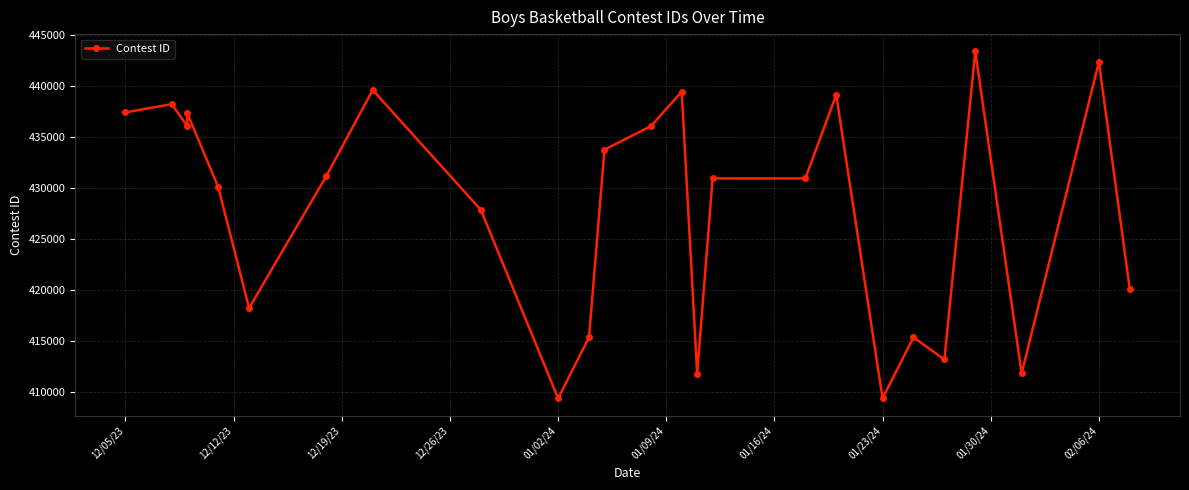

What is the average value?

427923